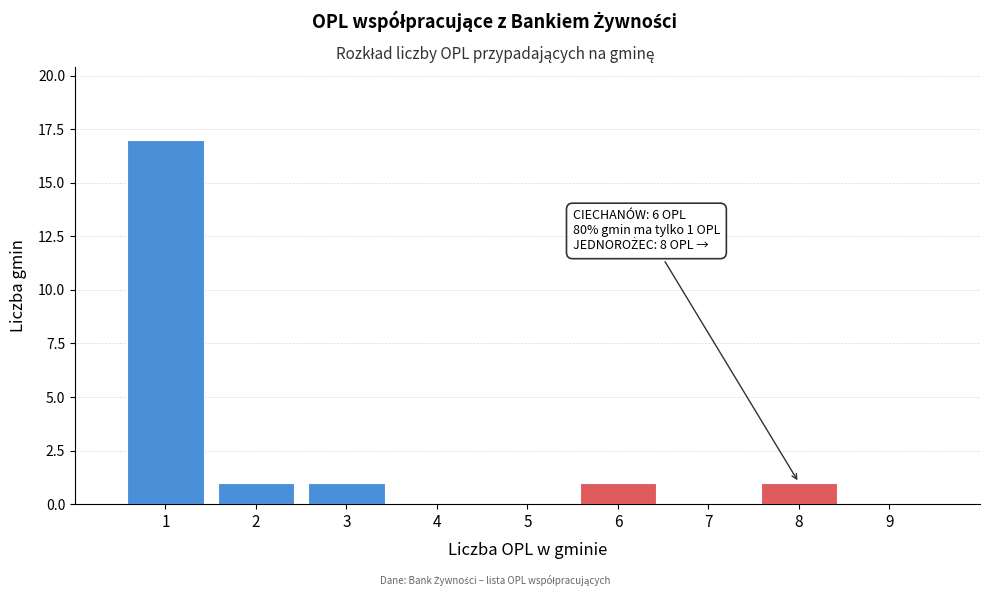

Which range on the x-axis has the tallest bar?

0.5 to 1.5